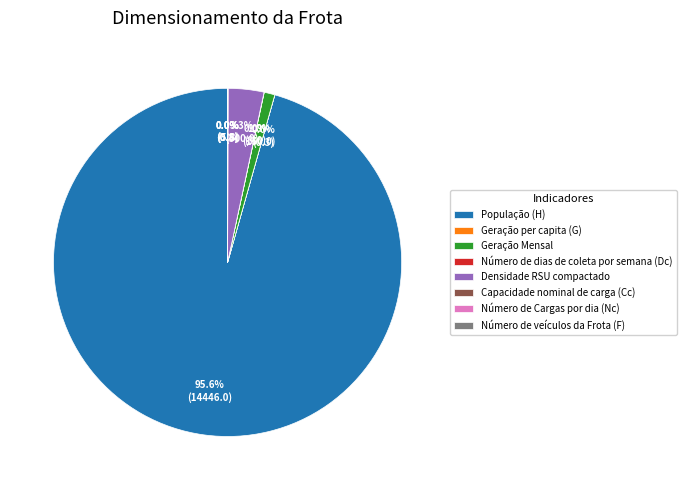

What is the largest slice in the pie chart?

População (H)